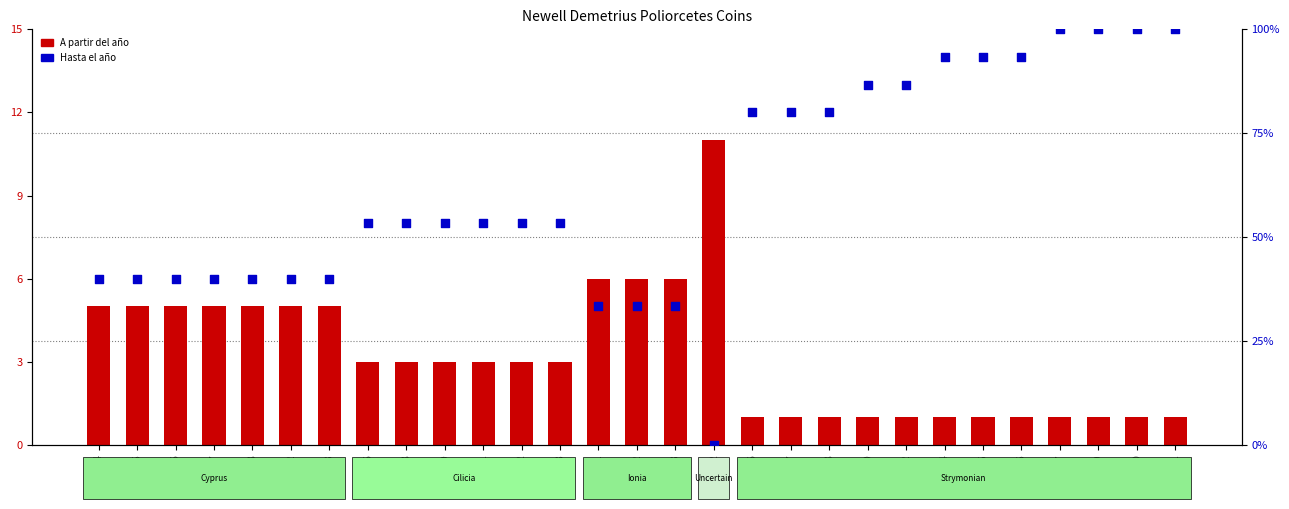

Which series has the widest spread of Y values?

Hasta el año